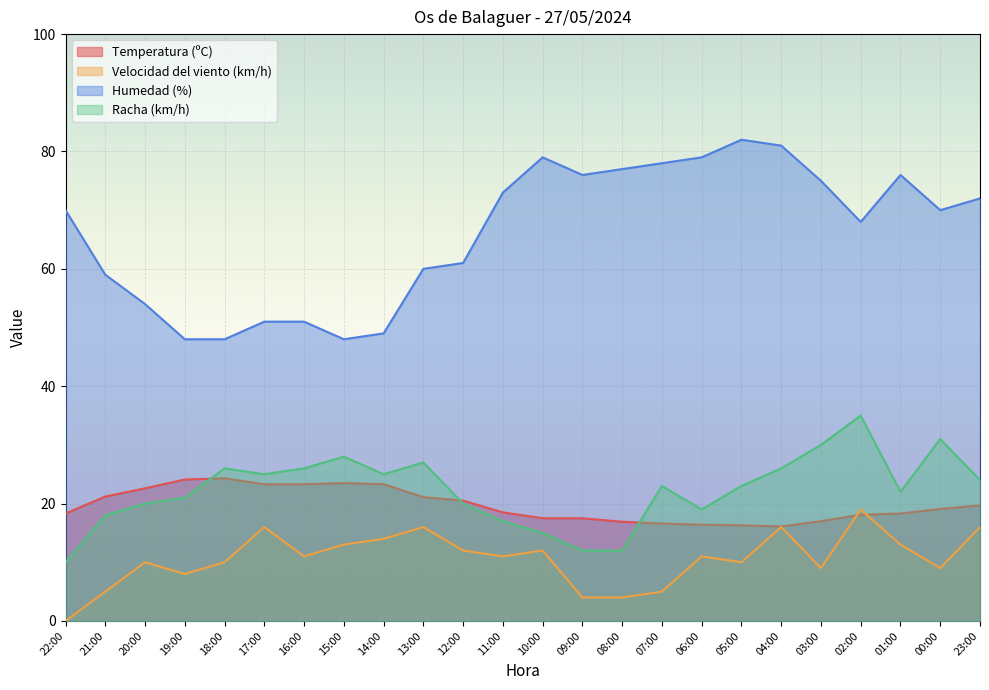

What is the label of the 11th point from the left?

12:00